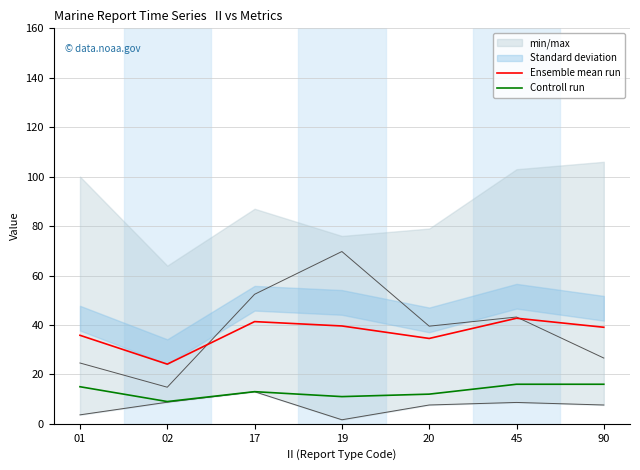

How many data points in Controll run are less than 13?

3